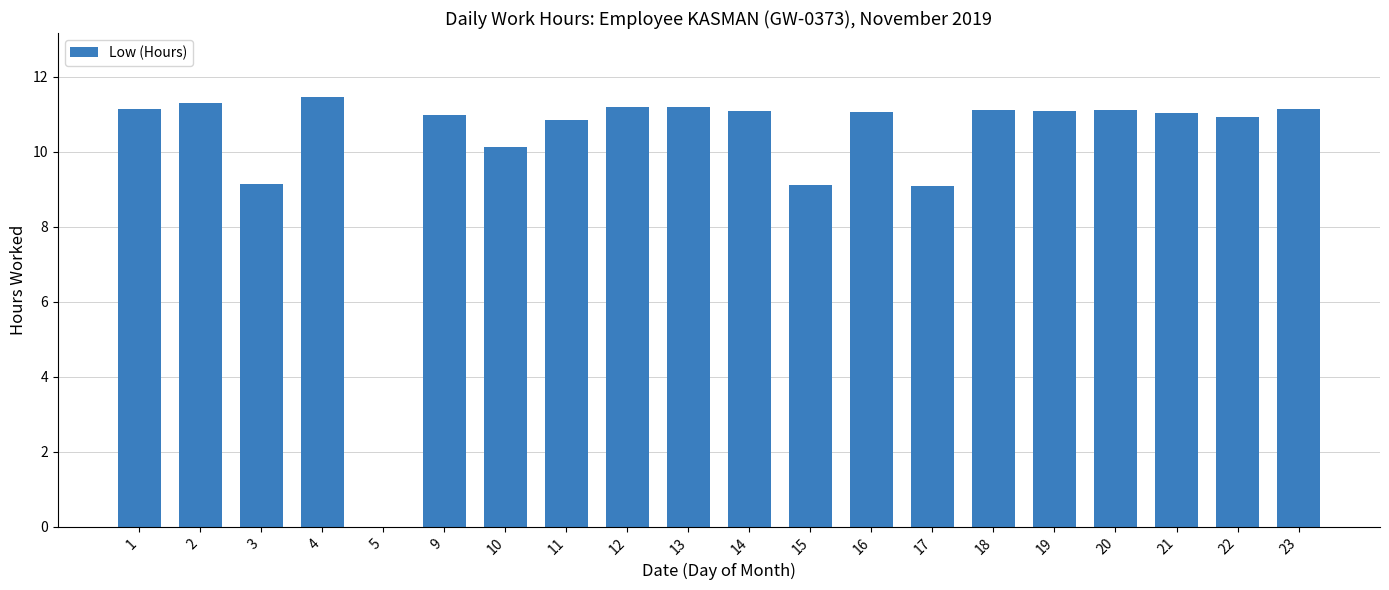

Are the bars horizontal?

No